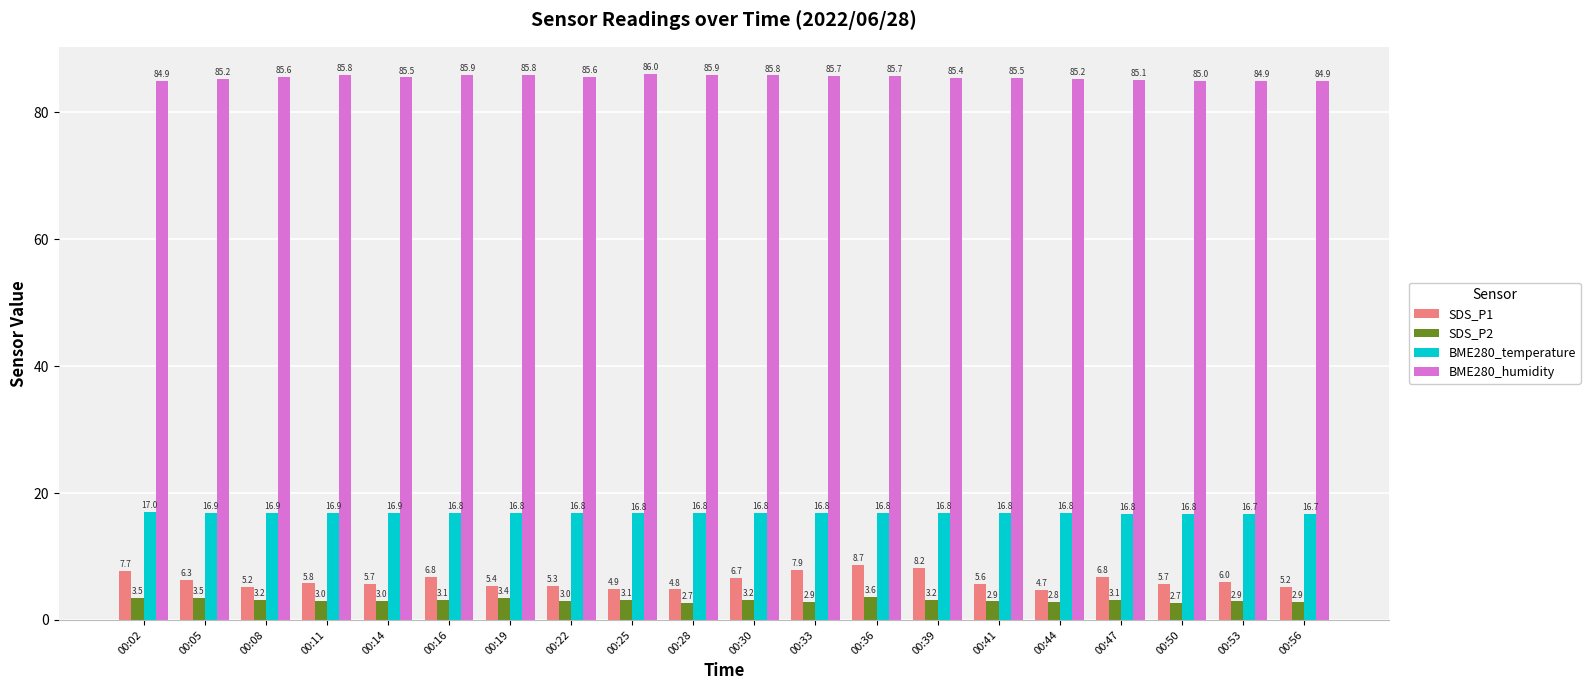

At which category is the sum across all series the highest?

00:36